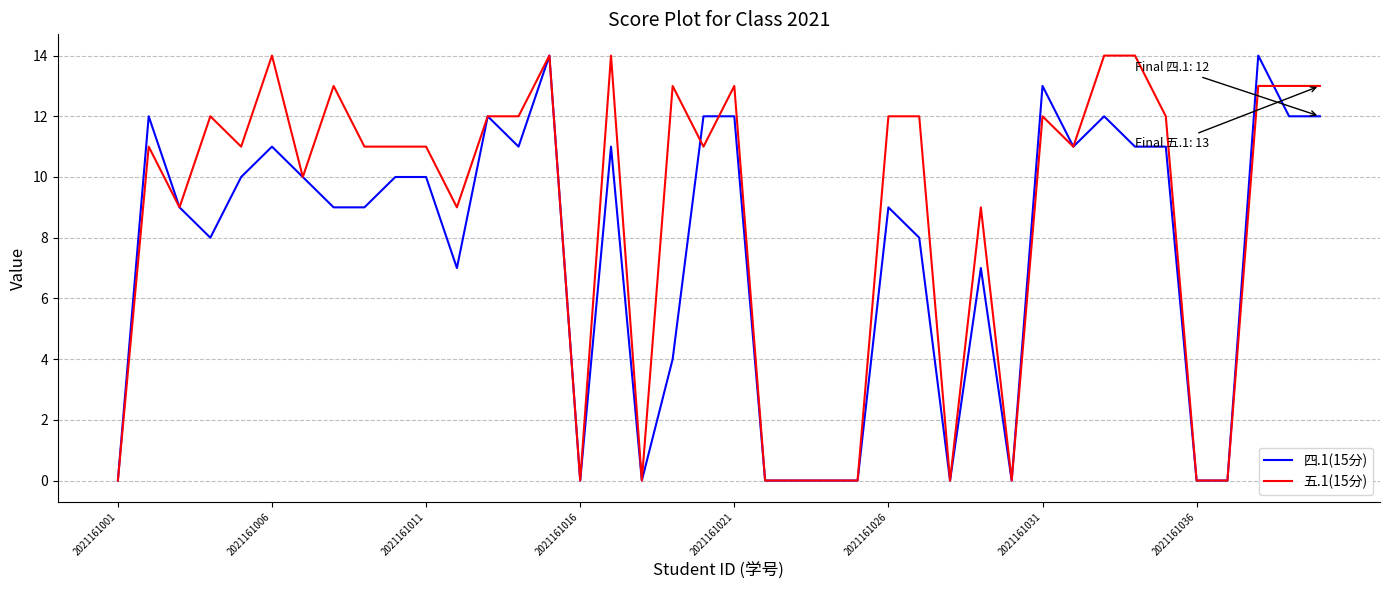

Which series has the largest total across all categories?

五.1(15分)